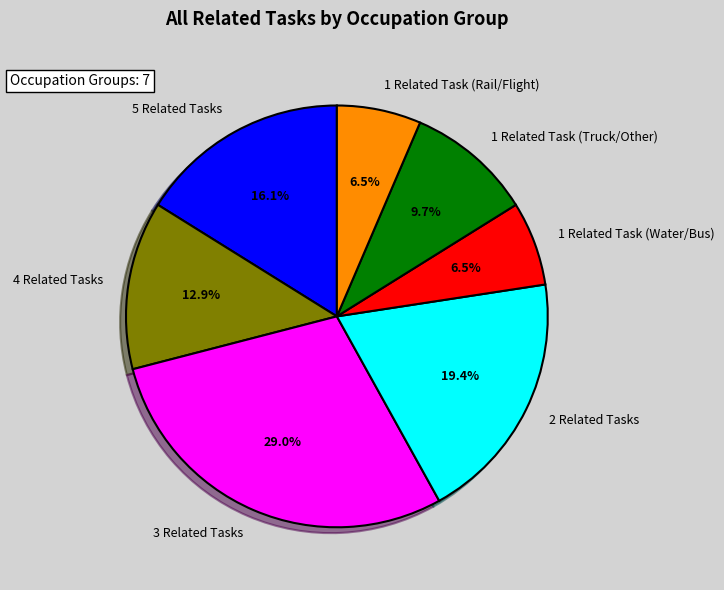

Between 2 Related Tasks and 5 Related Tasks, which is larger?

2 Related Tasks